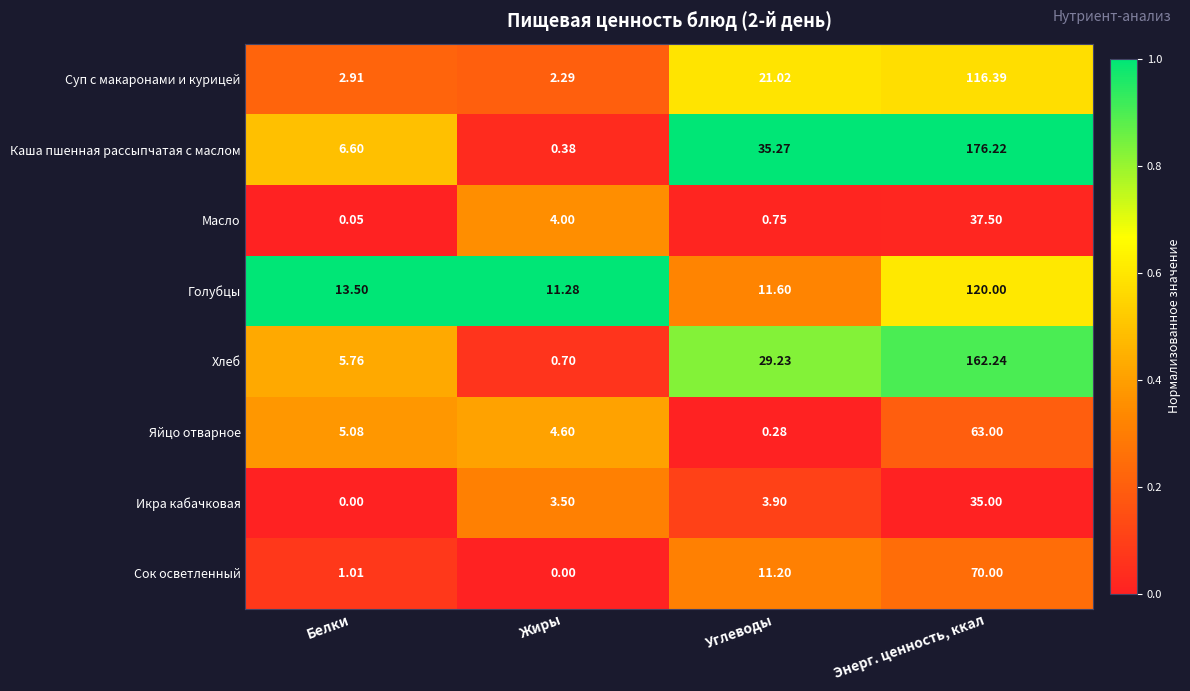

Rank the series by their maximum value, from lowest to highest.

Икра кабачковая, Масло, Яйцо отварное, Сок осветленный, Суп с макаронами и курицей, Голубцы, Хлеб, Каша пшенная рассыпчатая с маслом